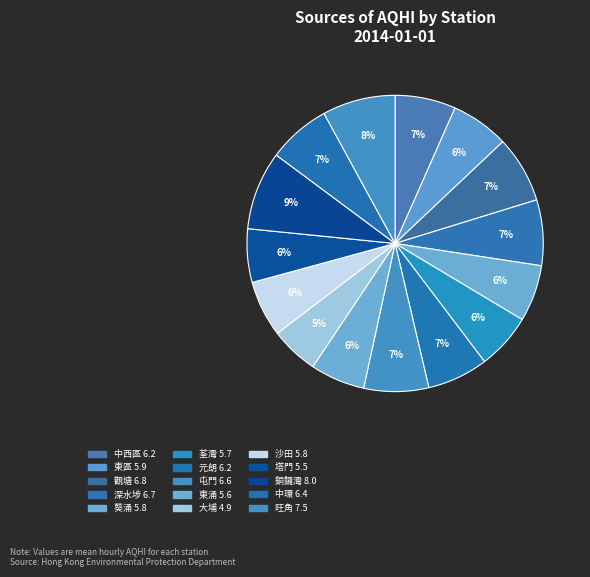

What is the ratio of the value at 塔門 to the value at 荃灣?

1.0